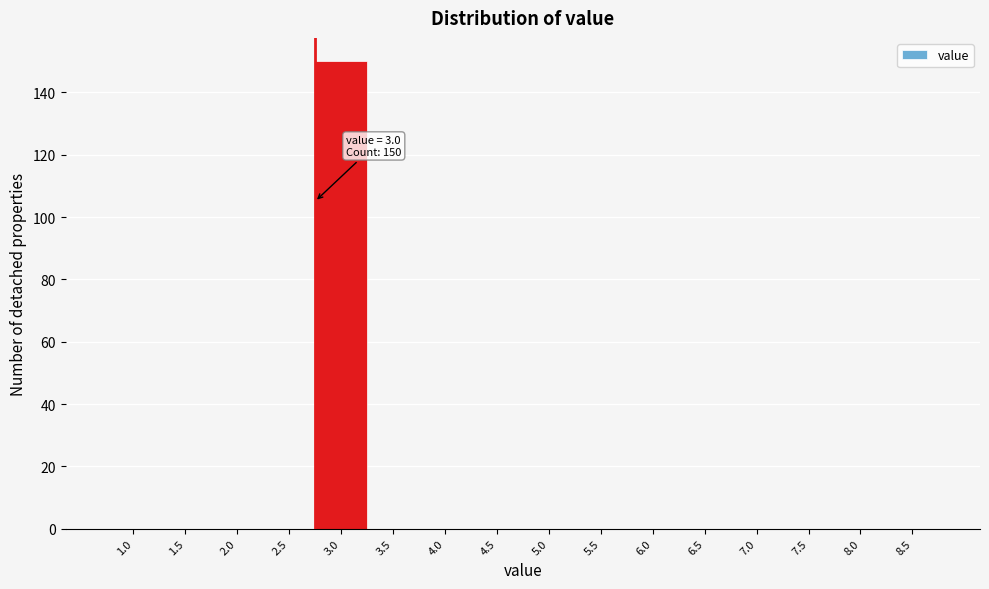

Reading left to right, transcribe all the data shown in this chart.

1.0=0	1.5=0	2.0=0	2.5=0	3.0=150	3.5=0	4.0=0	4.5=0	5.0=0	5.5=0	6.0=0	6.5=0	7.0=0	7.5=0	8.0=0	8.5=0